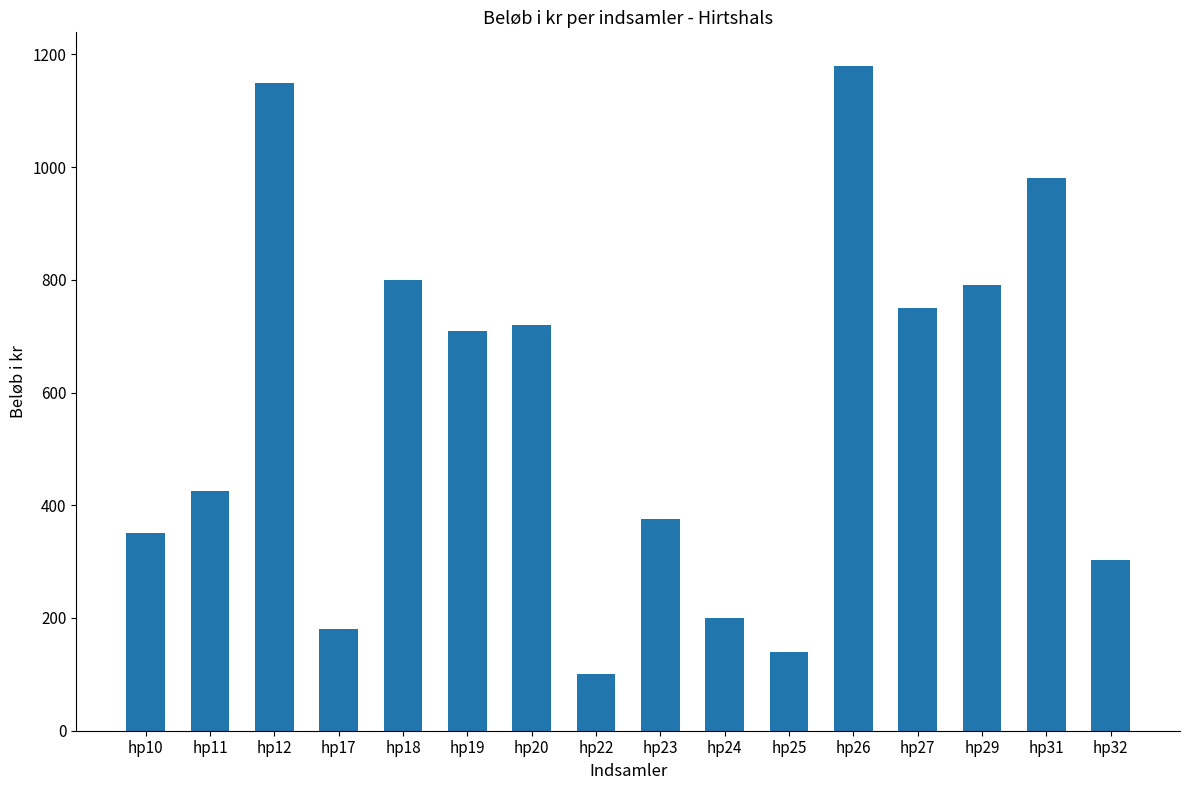

What is the value of the 7th bar from the left?

720